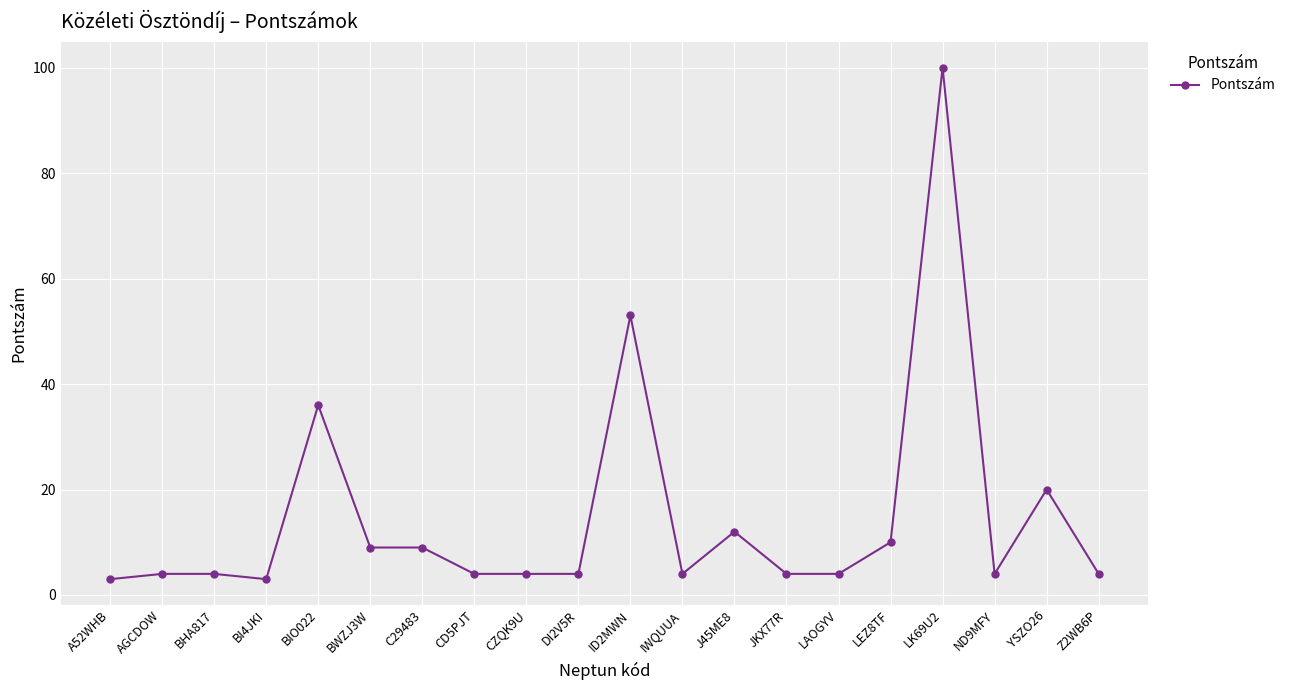

Which label corresponds to the largest value in the chart?

LK69U2